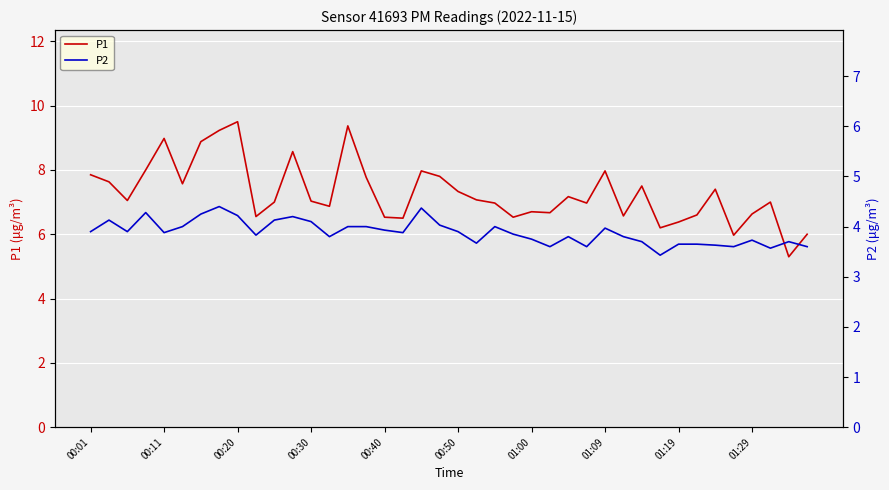

List the series in order of their overall mean, lowest first.

P2, P1